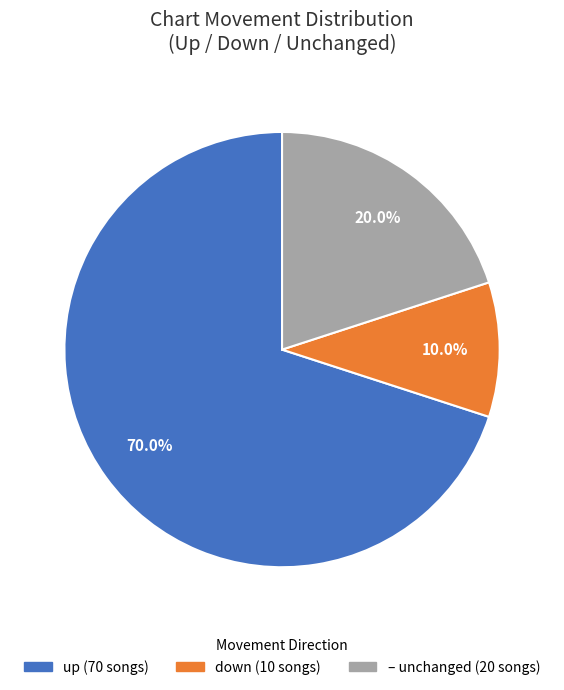

Does any single category account for the majority?

Yes